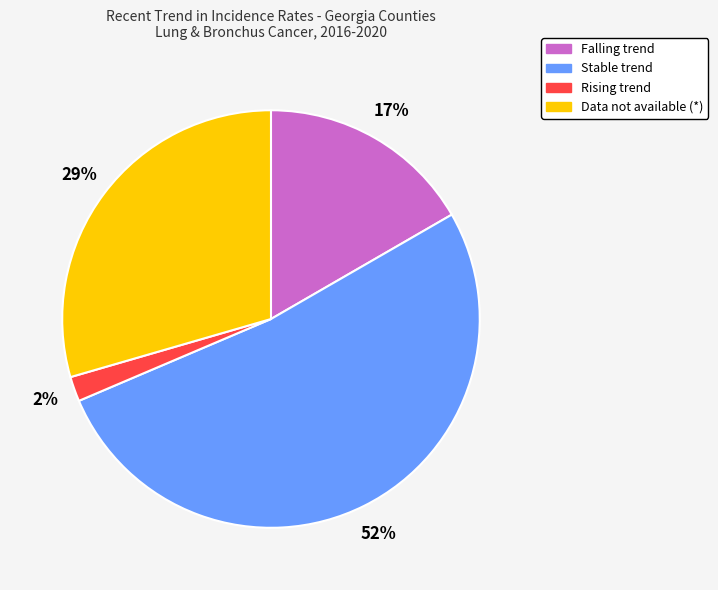

Is there a majority slice in this chart?

Yes